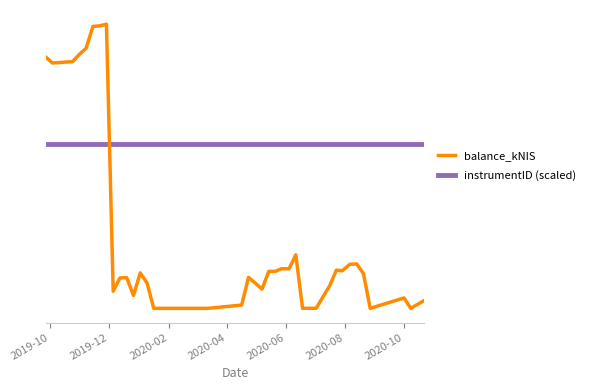

Does the chart display data point markers on the line(s)?

No